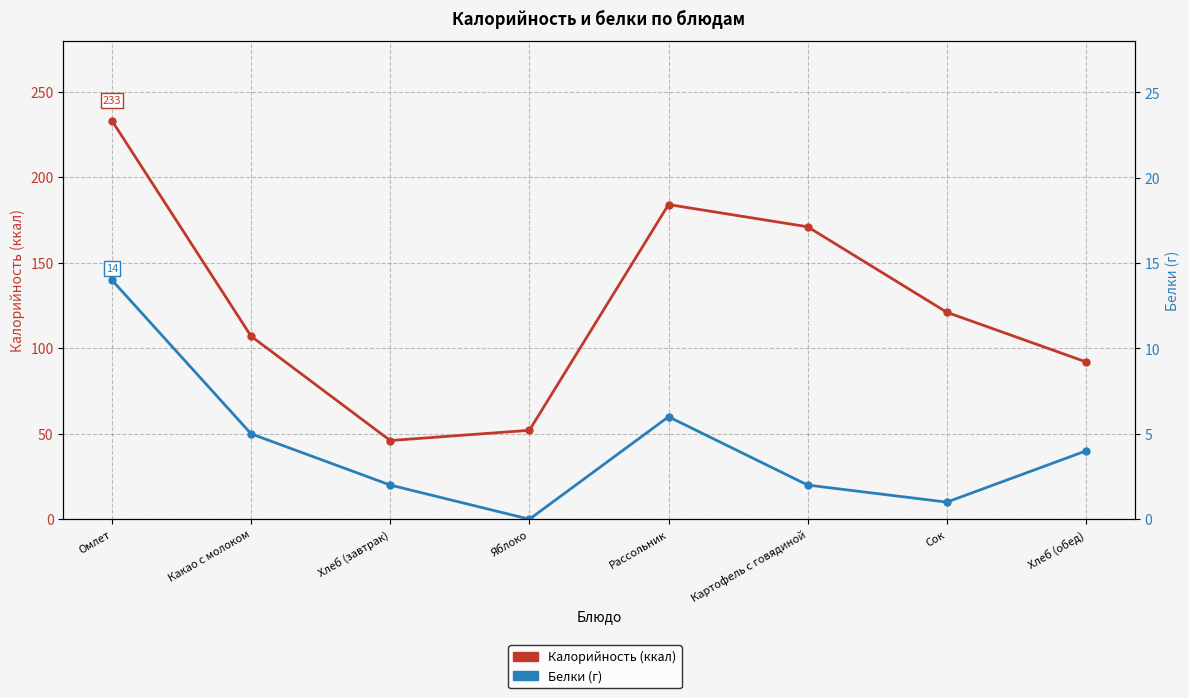

At which category does Белки (г) reach its first local valley?

Яблоко